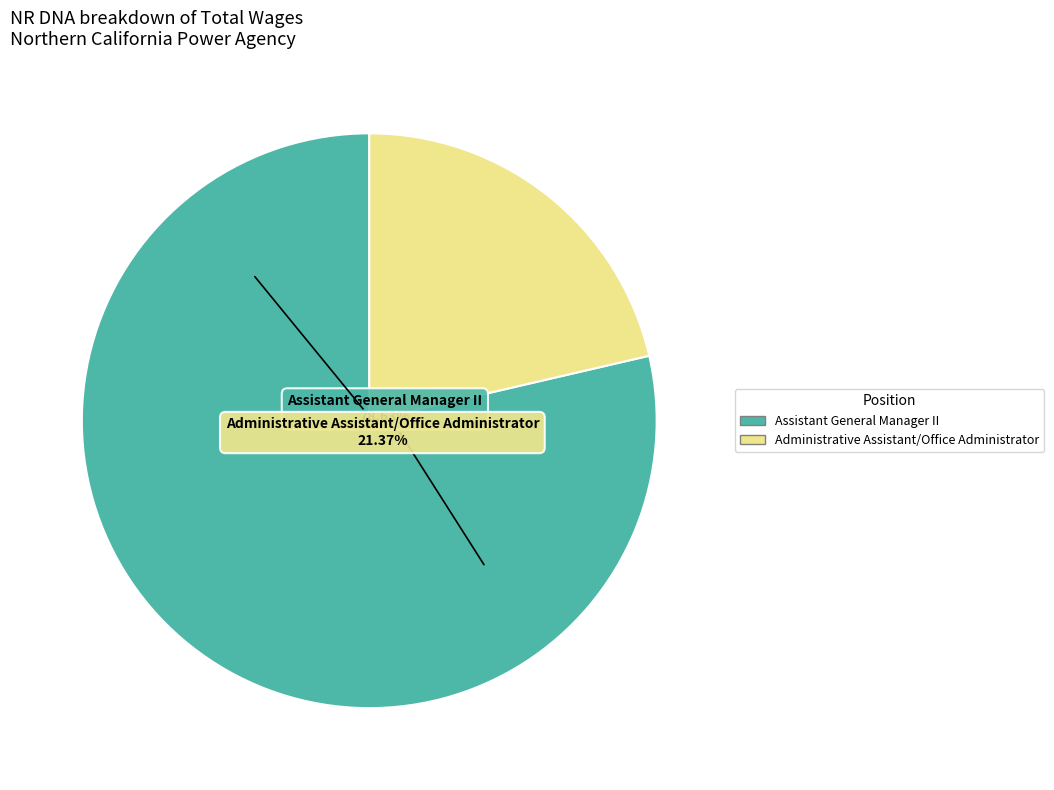

Is it true that Assistant General Manager II is 79% of the pie?

True